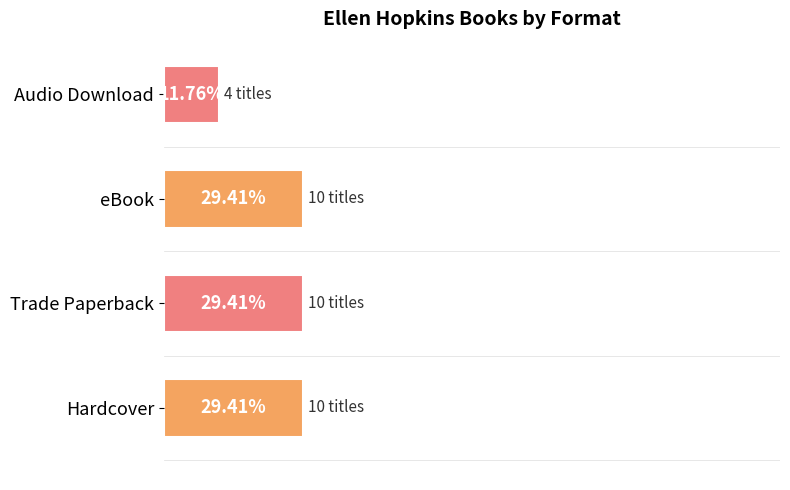

Which category has the lowest value across all series?

Audio Download